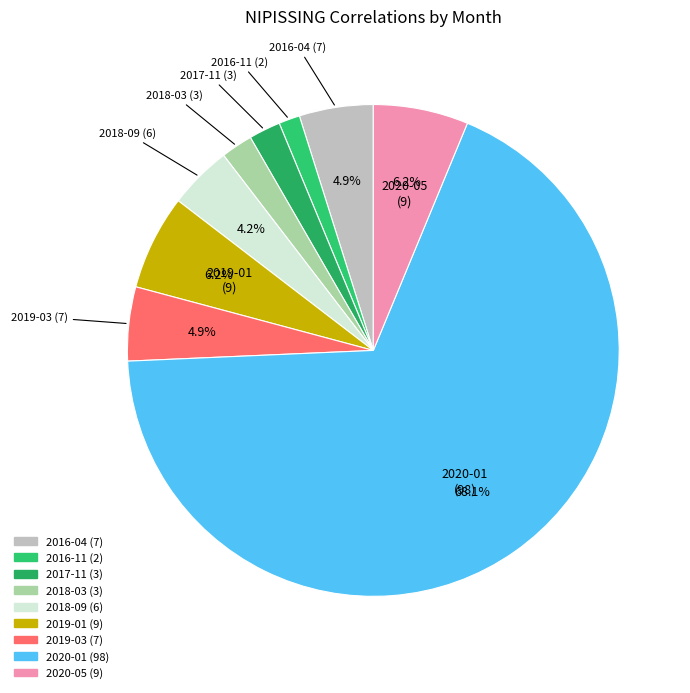

Count the number of slices in the pie.

9